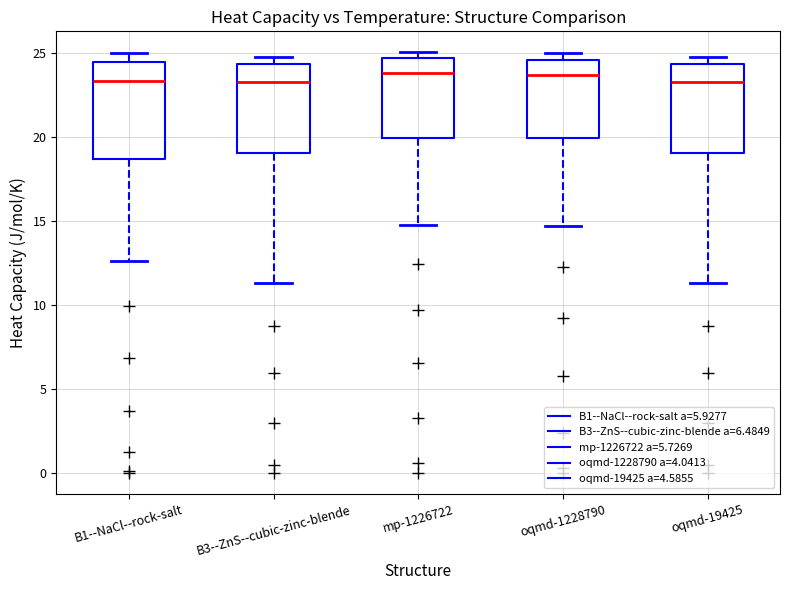

Reading left to right, transcribe this box plot: for each box, give where its median line is, the range the box spans, and where its two whiskers end, as read against the y-axis. The values are not printed on the chart, so give them approximately, as read against the axis.

B1--NaCl--rock-salt: median 23.5, box 18.5 to 24.5, whiskers 12.5 to 25.0
B3--ZnS--cubic-zinc-blende: median 23.5, box 19.0 to 24.5, whiskers 11.5 to 25.0
mp-1226722: median 24.0, box 20.0 to 24.5, whiskers 15.0 to 25.0
oqmd-1228790: median 23.5, box 20.0 to 24.5, whiskers 14.5 to 25.0
oqmd-19425: median 23.5, box 19.0 to 24.5, whiskers 11.5 to 25.0